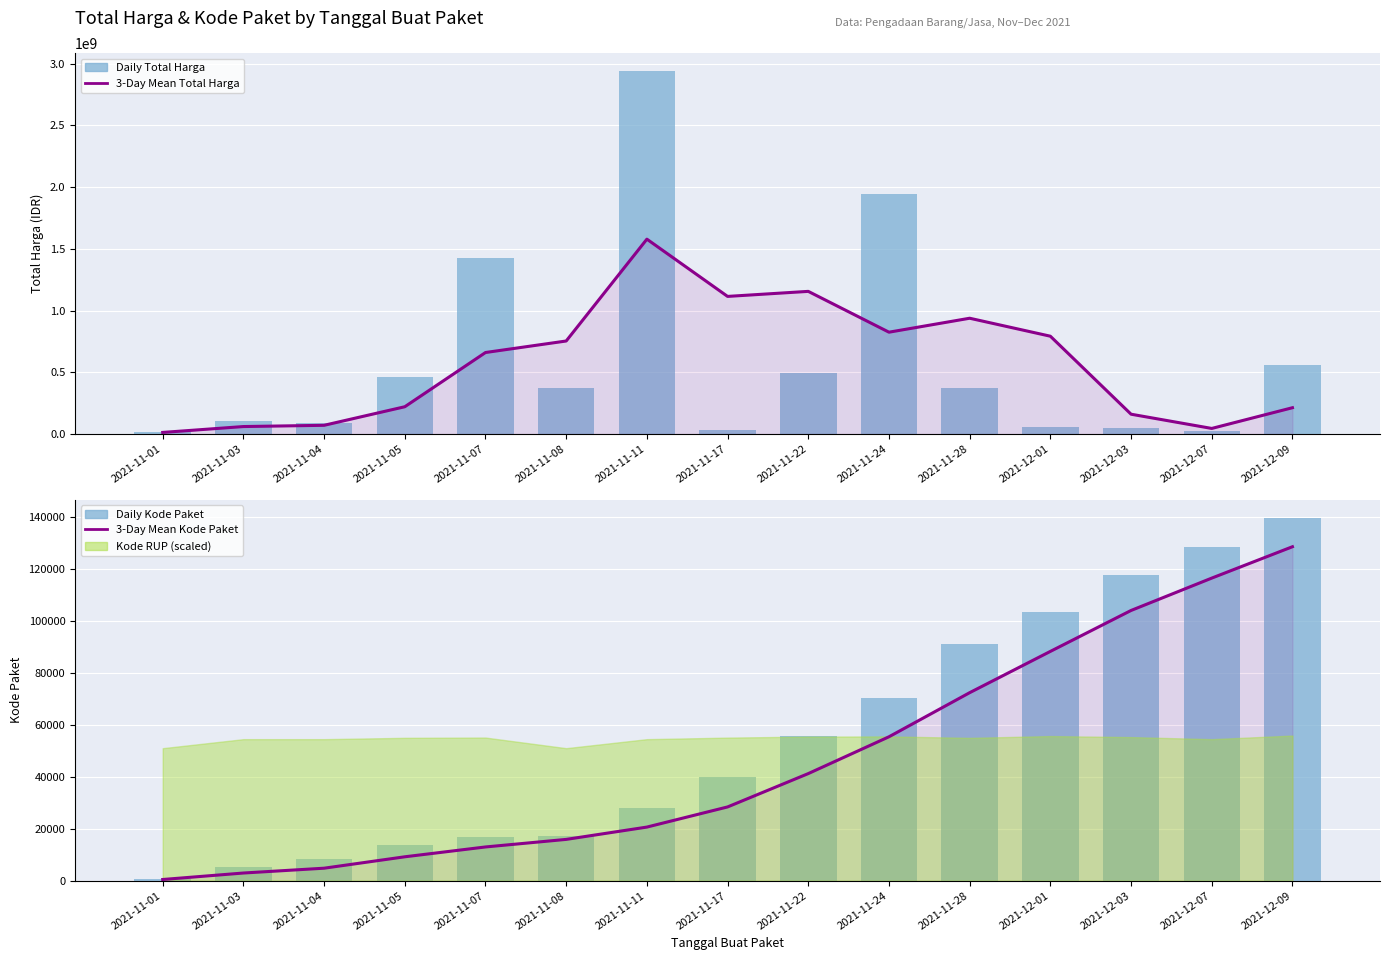

What is the minimum value shown in the chart?

464.0